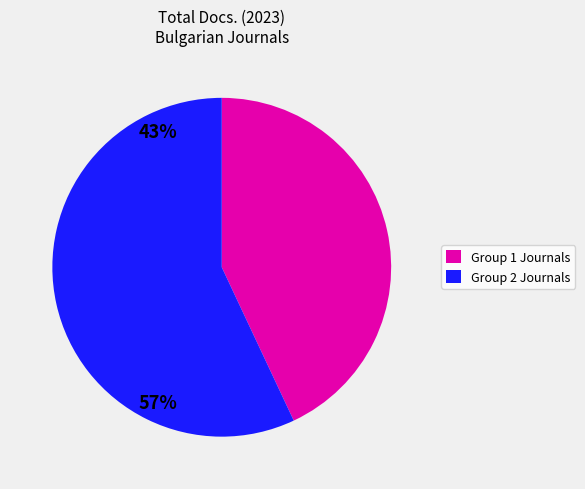

Does any single category account for the majority?

Yes